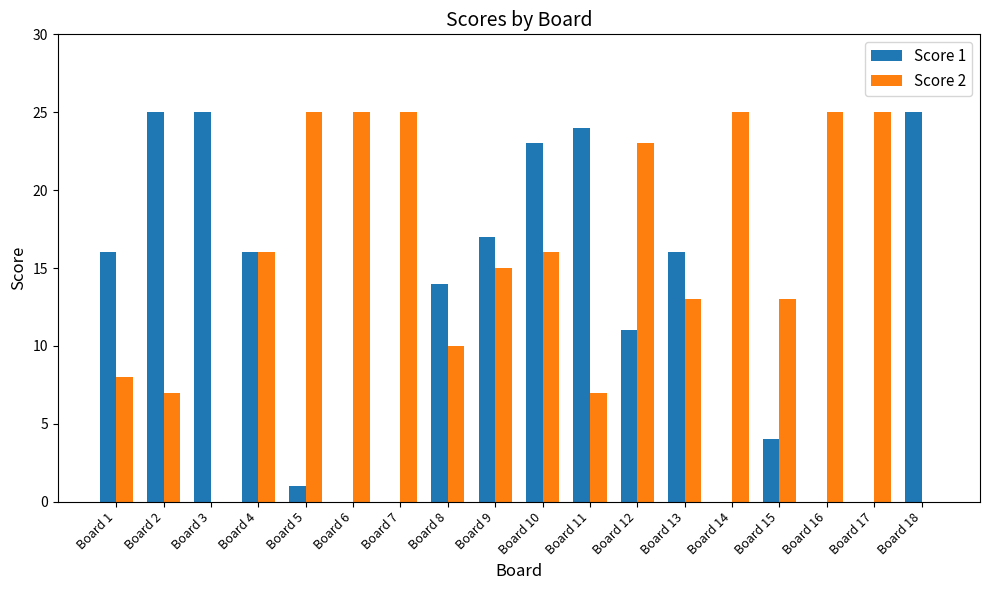

Which series changed the most between Board 1 and Board 15?

Score 1